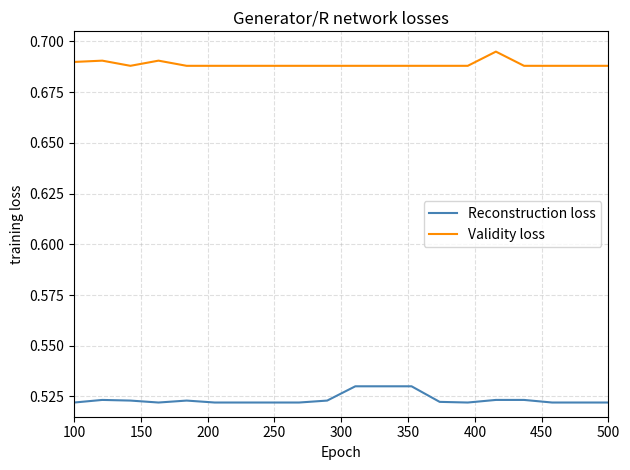

Which series has the largest total across all categories?

Validity loss